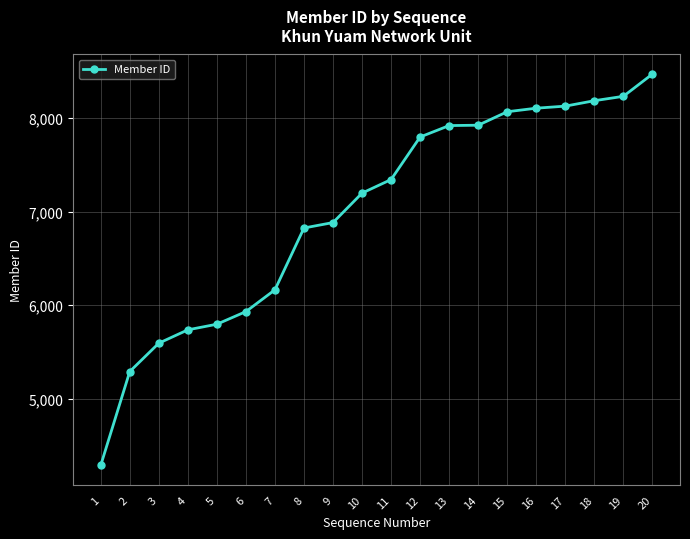

Is it true that the value at 20 is 8472?

True